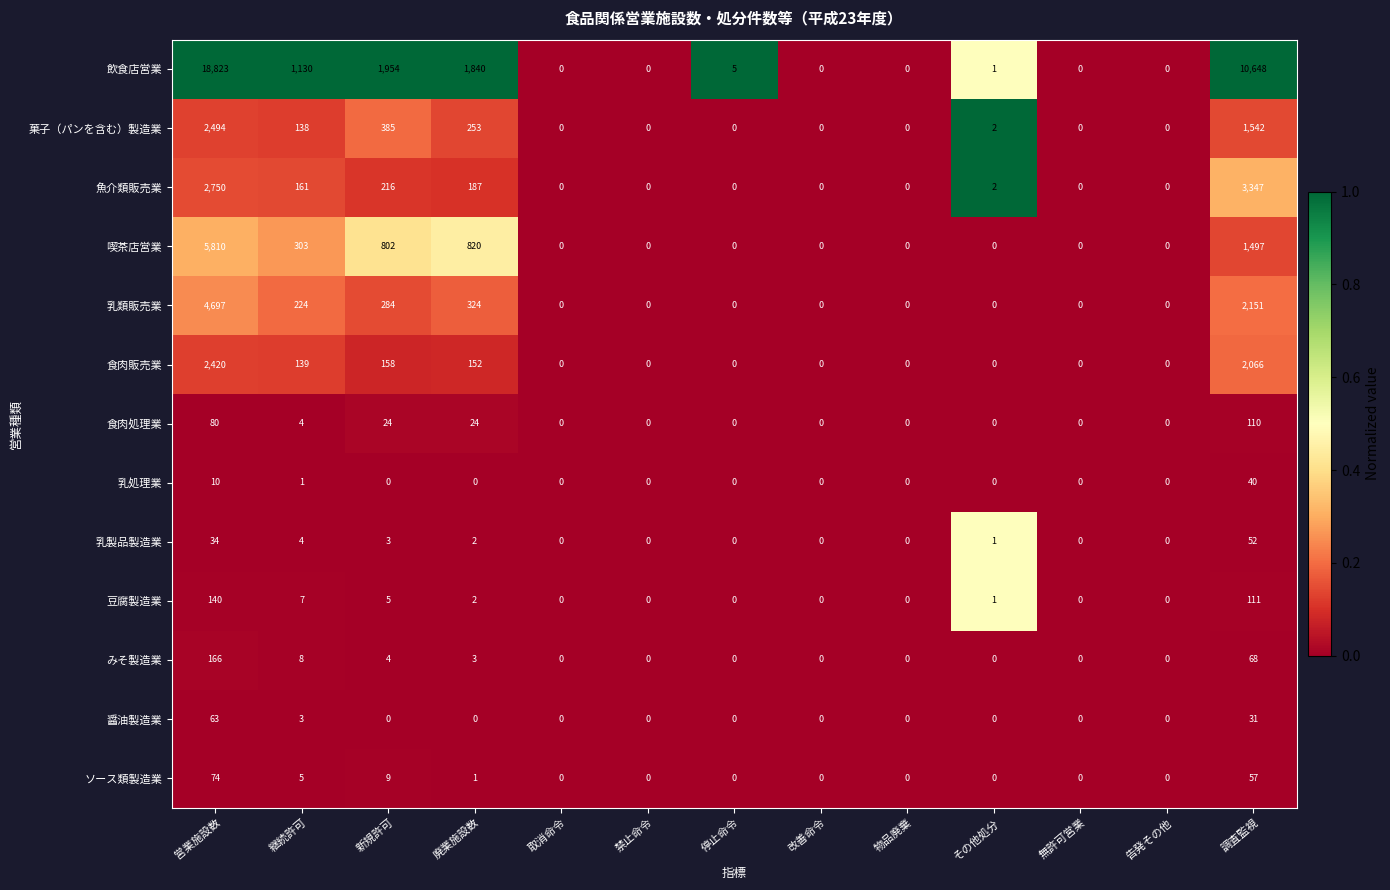

Which series has the largest total across all categories?

飲食店営業